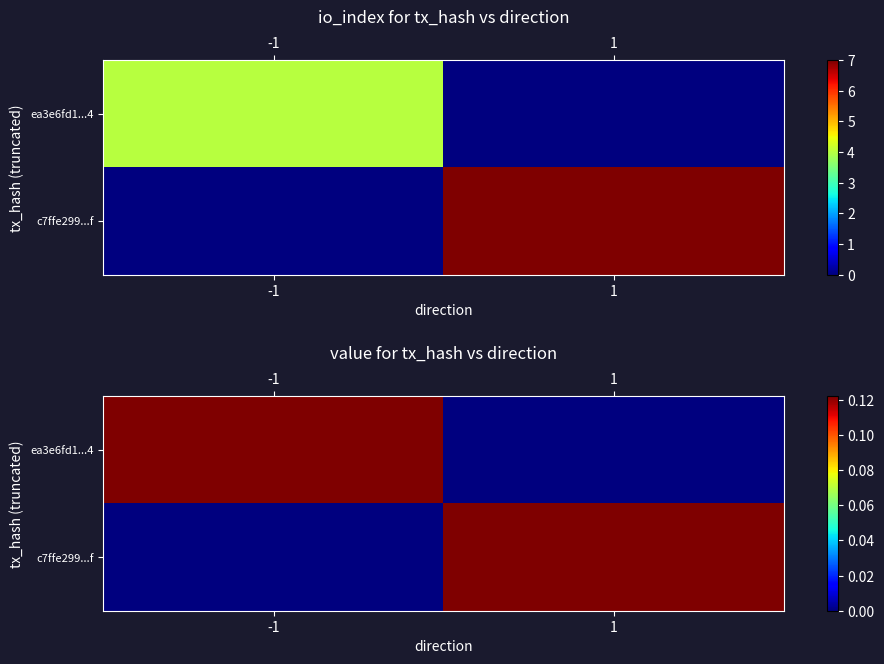

What is the sum of the c7ffe299...f values at 1 and -1?

0.1